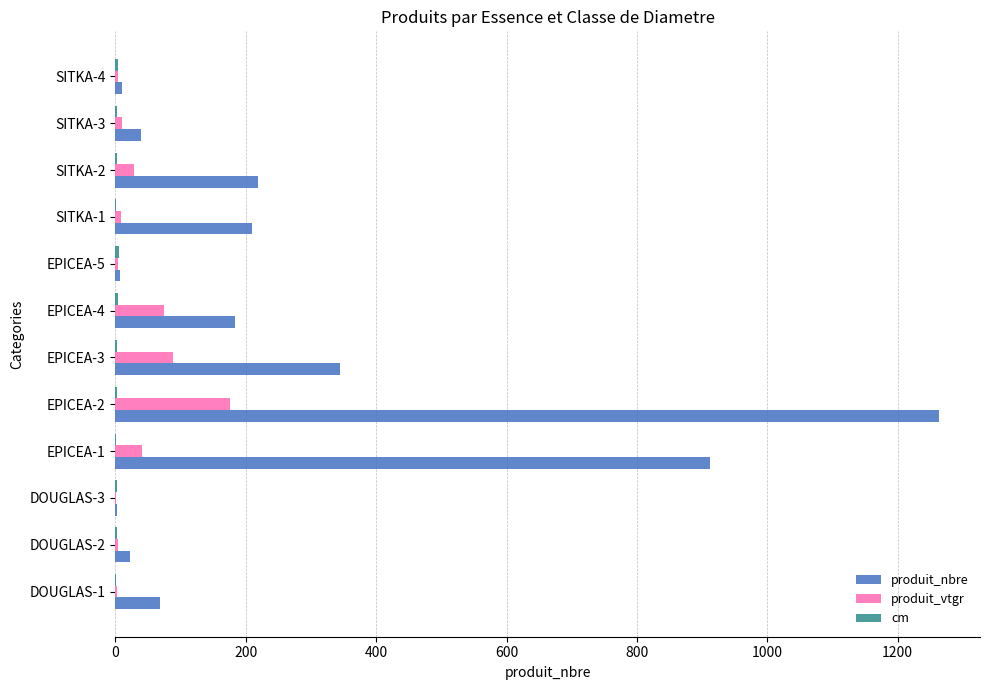

At which category is the sum across all series the highest?

EPICEA-2